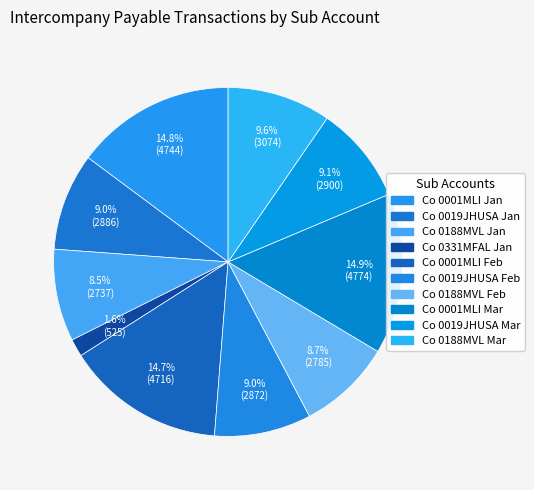

To the nearest percent, what percentage of the pie is Co 0001MLI Feb?

15%